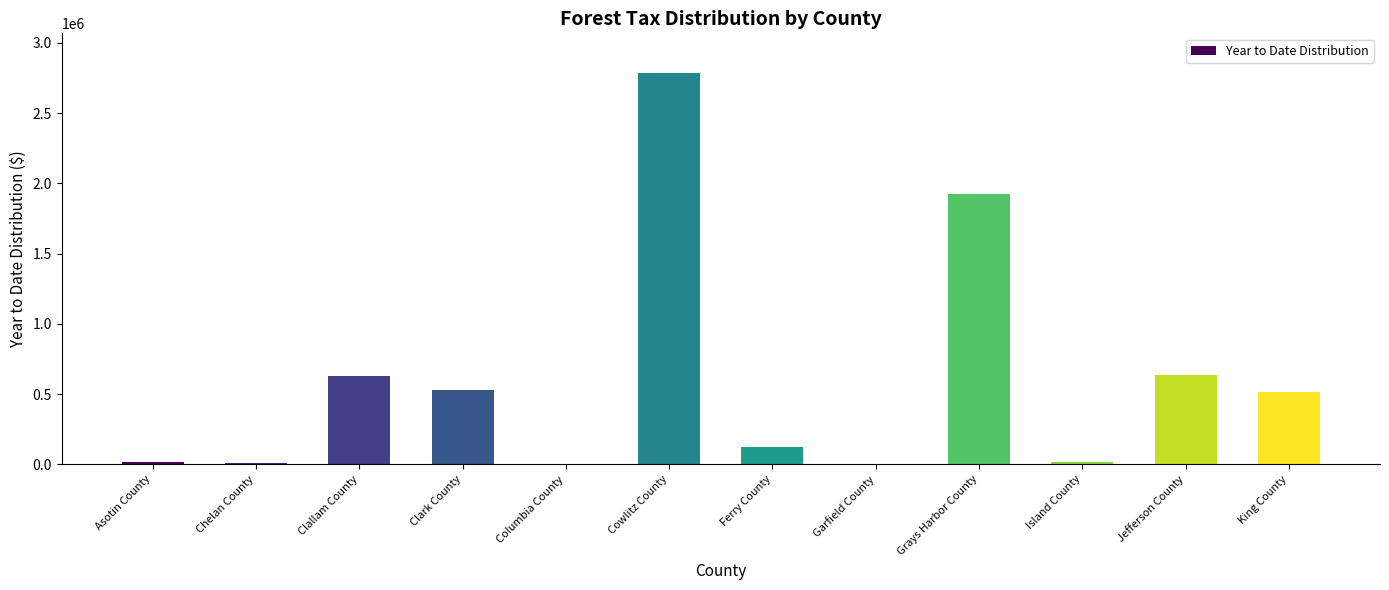

How many distinct data groups are displayed?

1